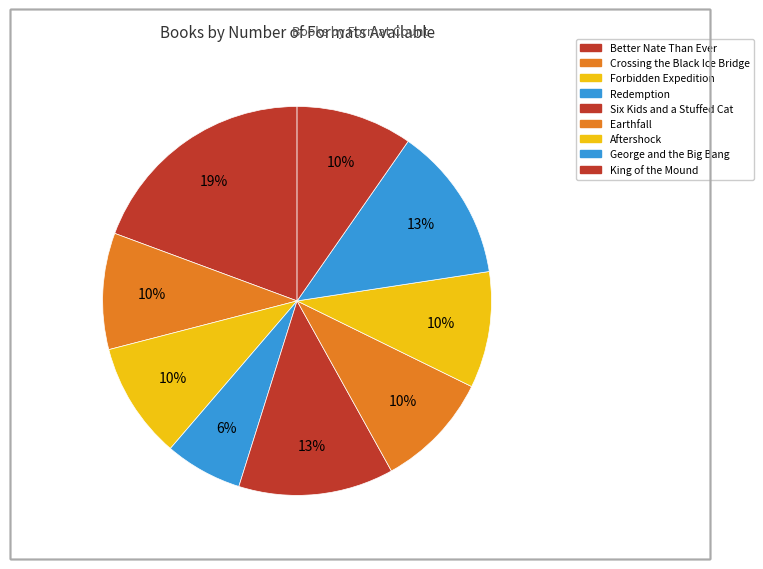

To the nearest percent, what is the difference between the largest and smallest slice percentages?

13%